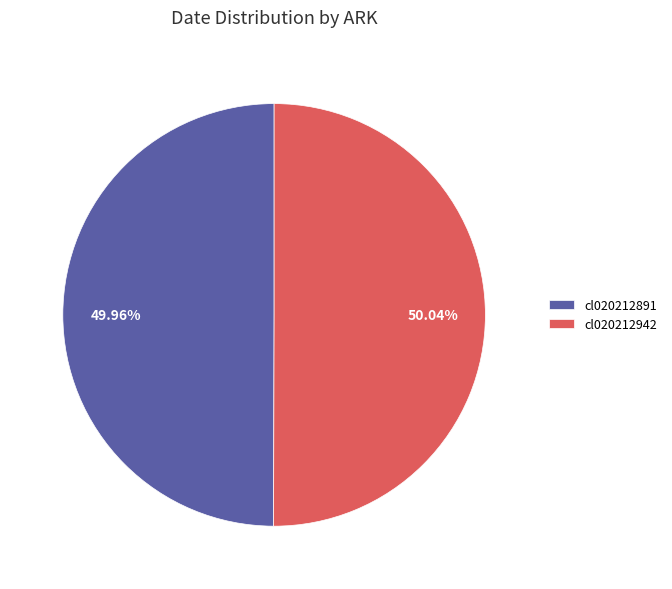

The cl020212891 slice represents 50% of the pie. True or false?

True